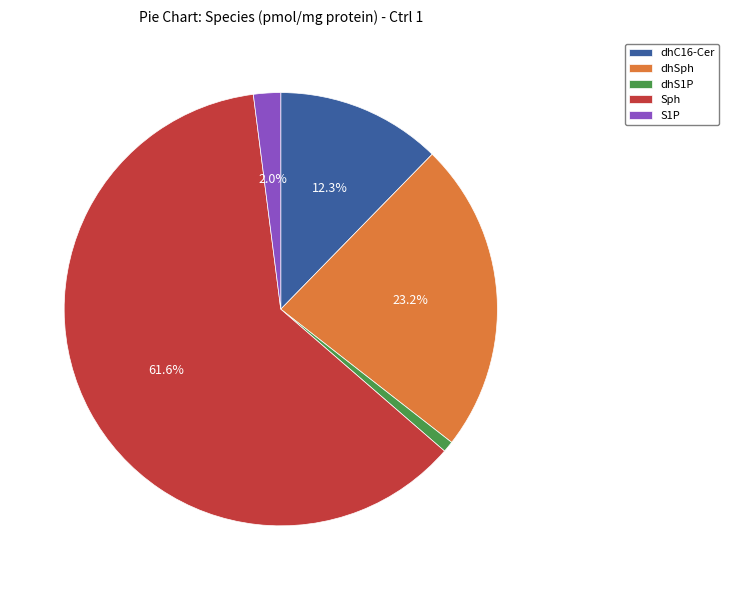

Is the sum of dhS1P and dhC16-Cer greater than half?

No